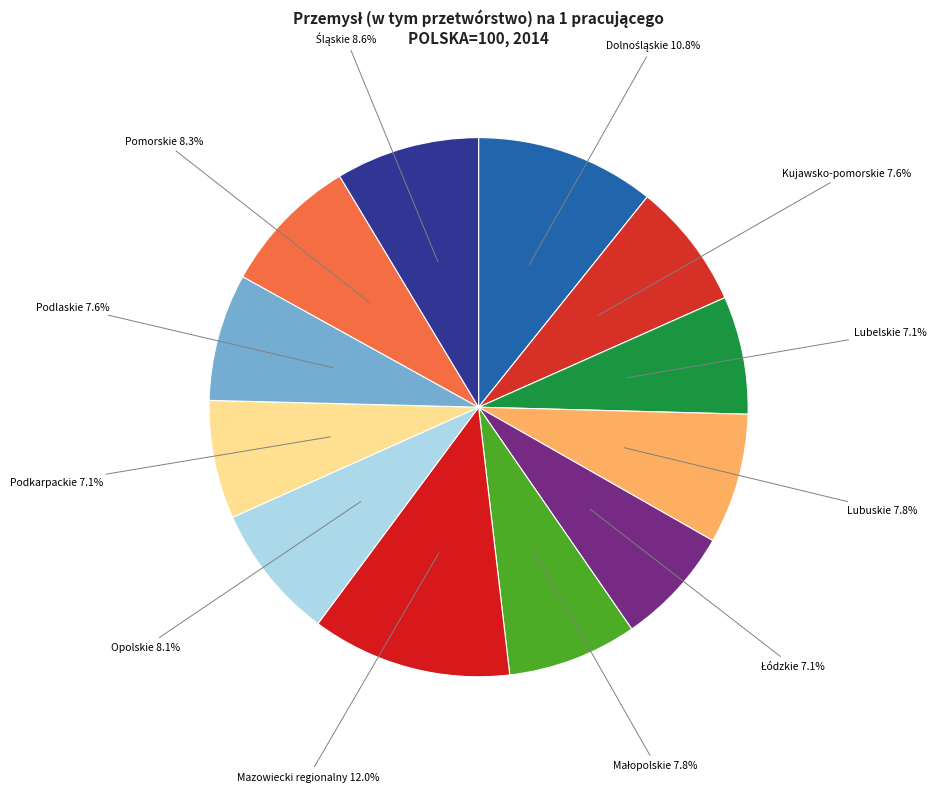

Is there a majority slice in this chart?

No